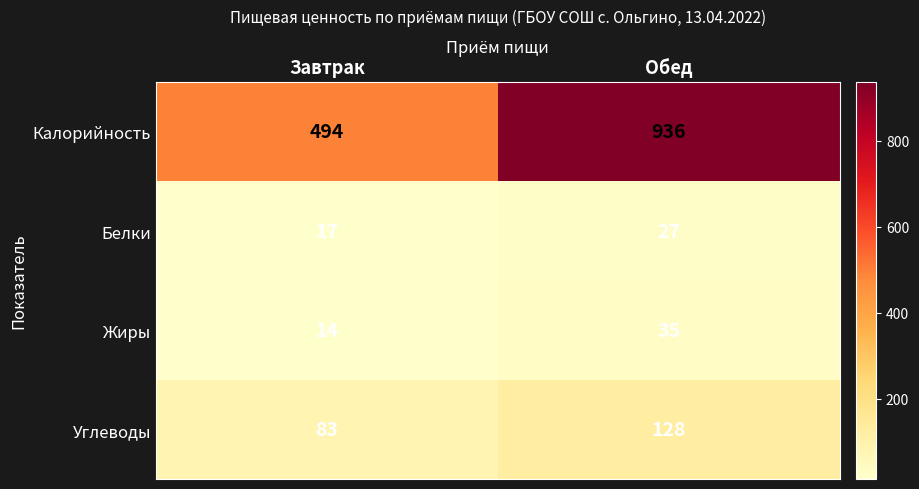

What is the difference between the maximum and minimum values in the Калорийность series?

442